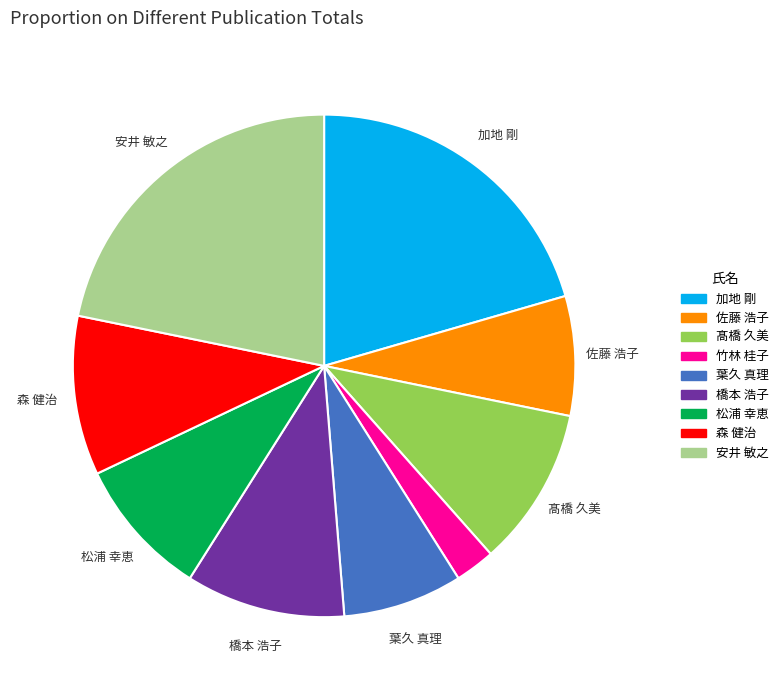

Does any single category account for the majority?

No